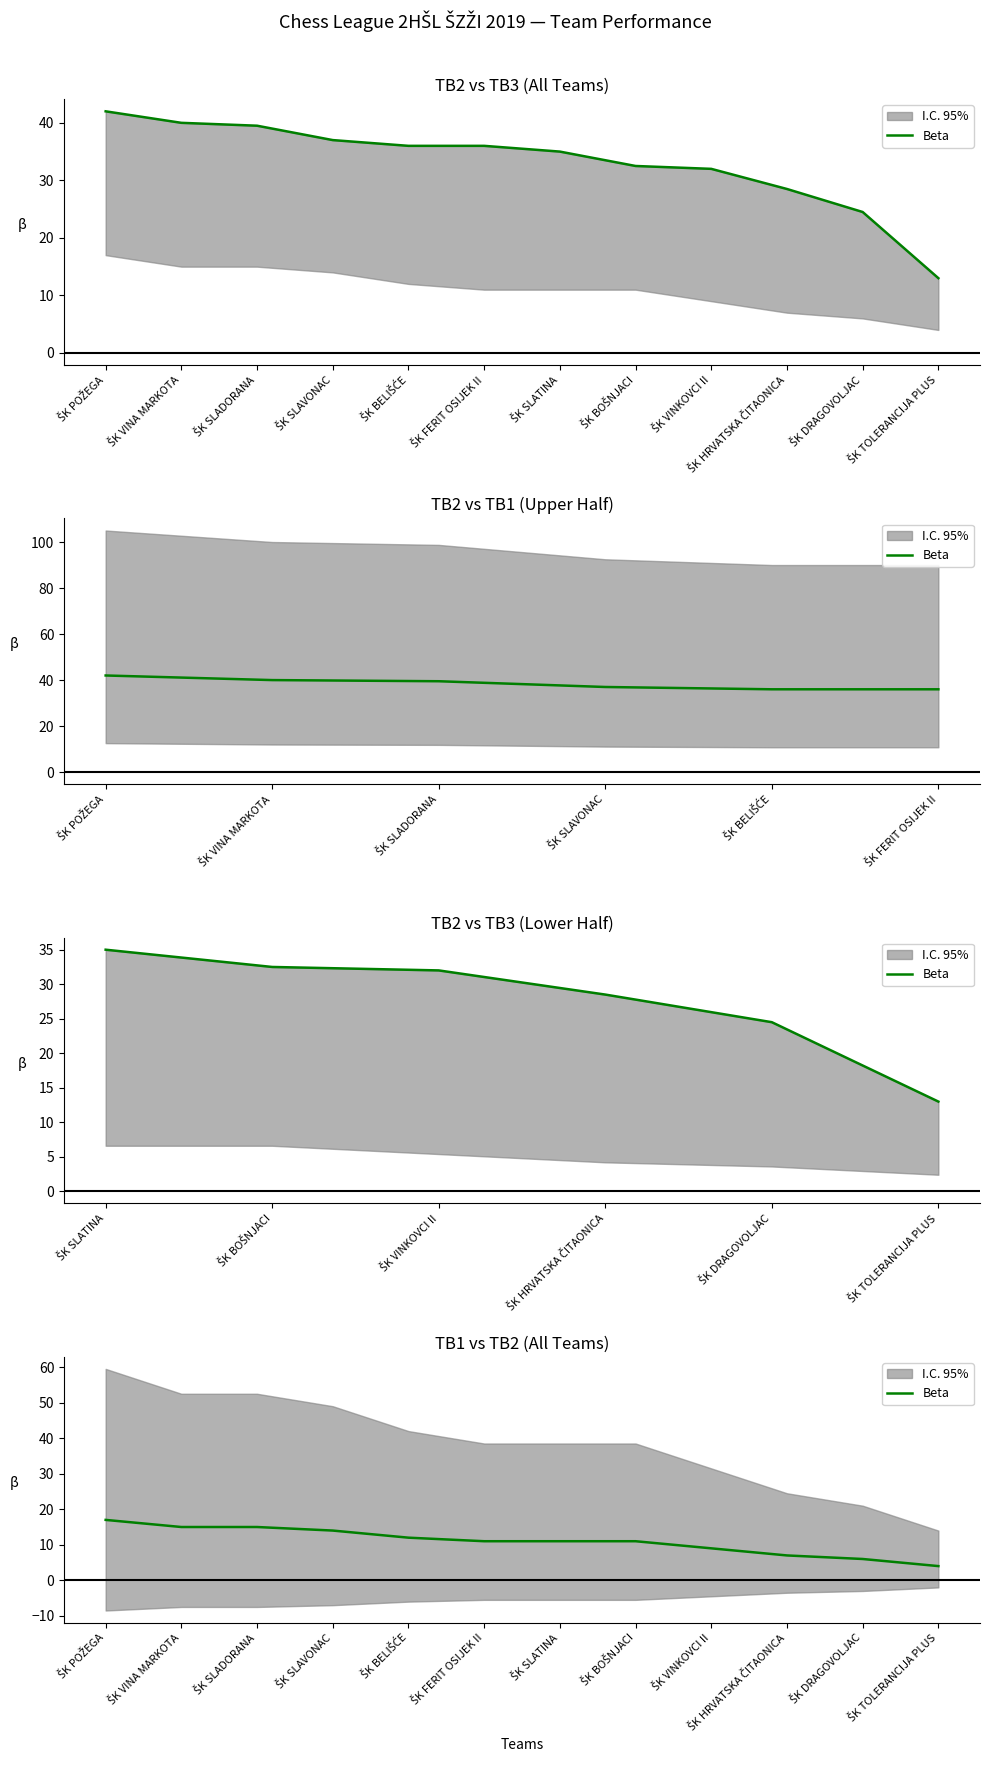

Which label corresponds to the largest value in the chart?

ŠK POŽEGA